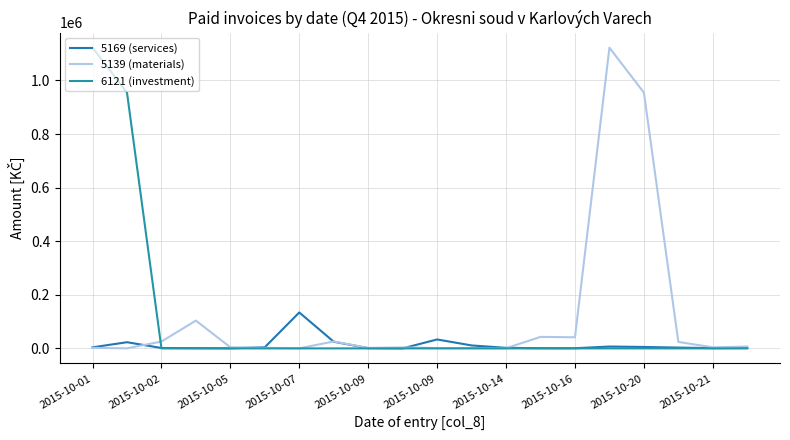

What is the label of the 20th point from the right?

2015-10-01